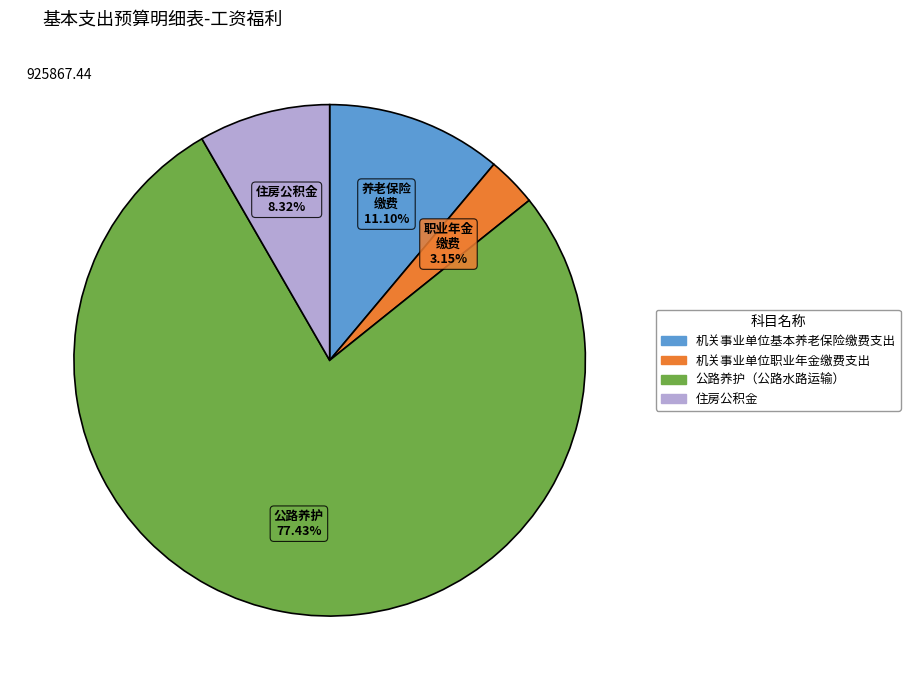

How many segments does this pie chart have?

4